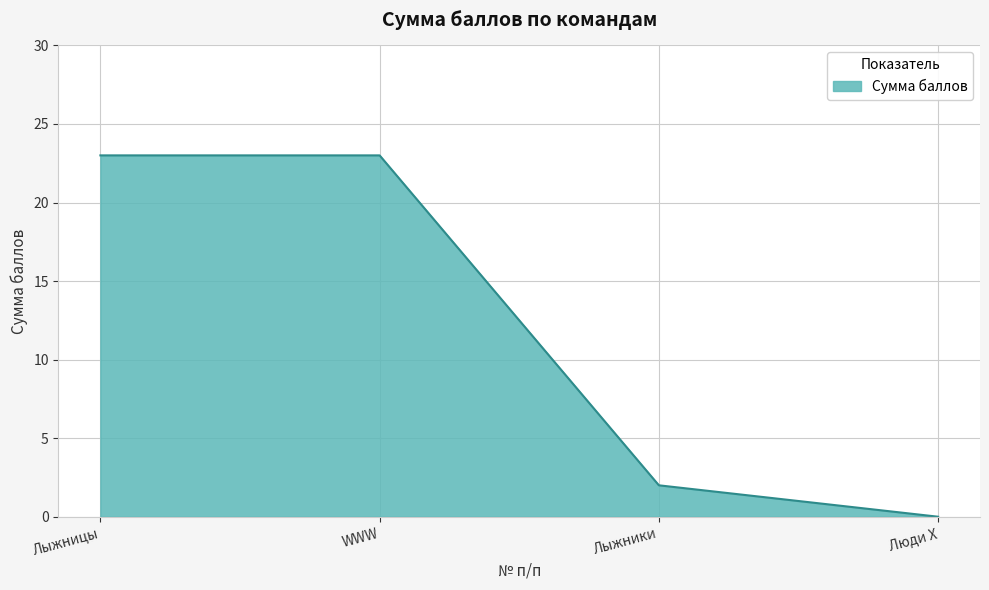

What position from the right is Люди Х?

1